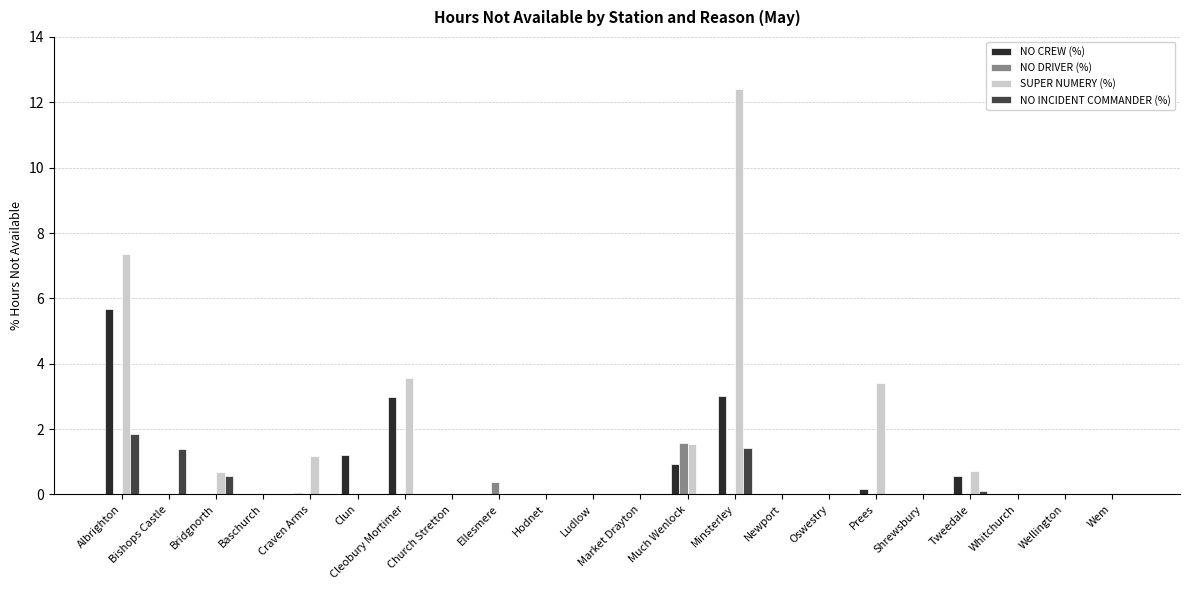

Is the value of NO CREW (%) at Cleobury Mortimer greater than the value of NO INCIDENT COMMANDER (%) at Church Stretton?

Yes